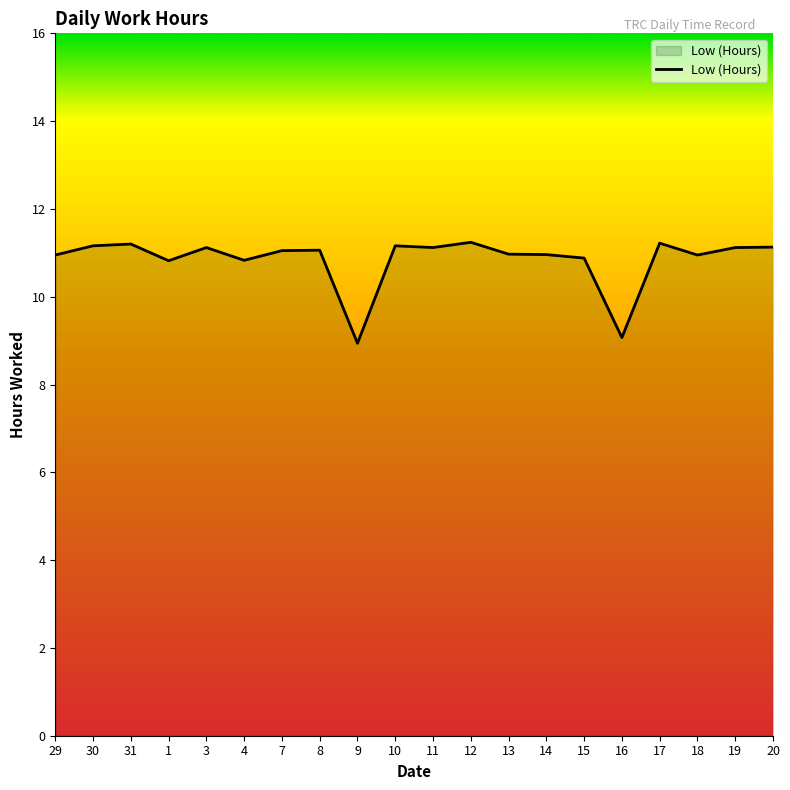

What is the maximum value shown in the chart?

11.2